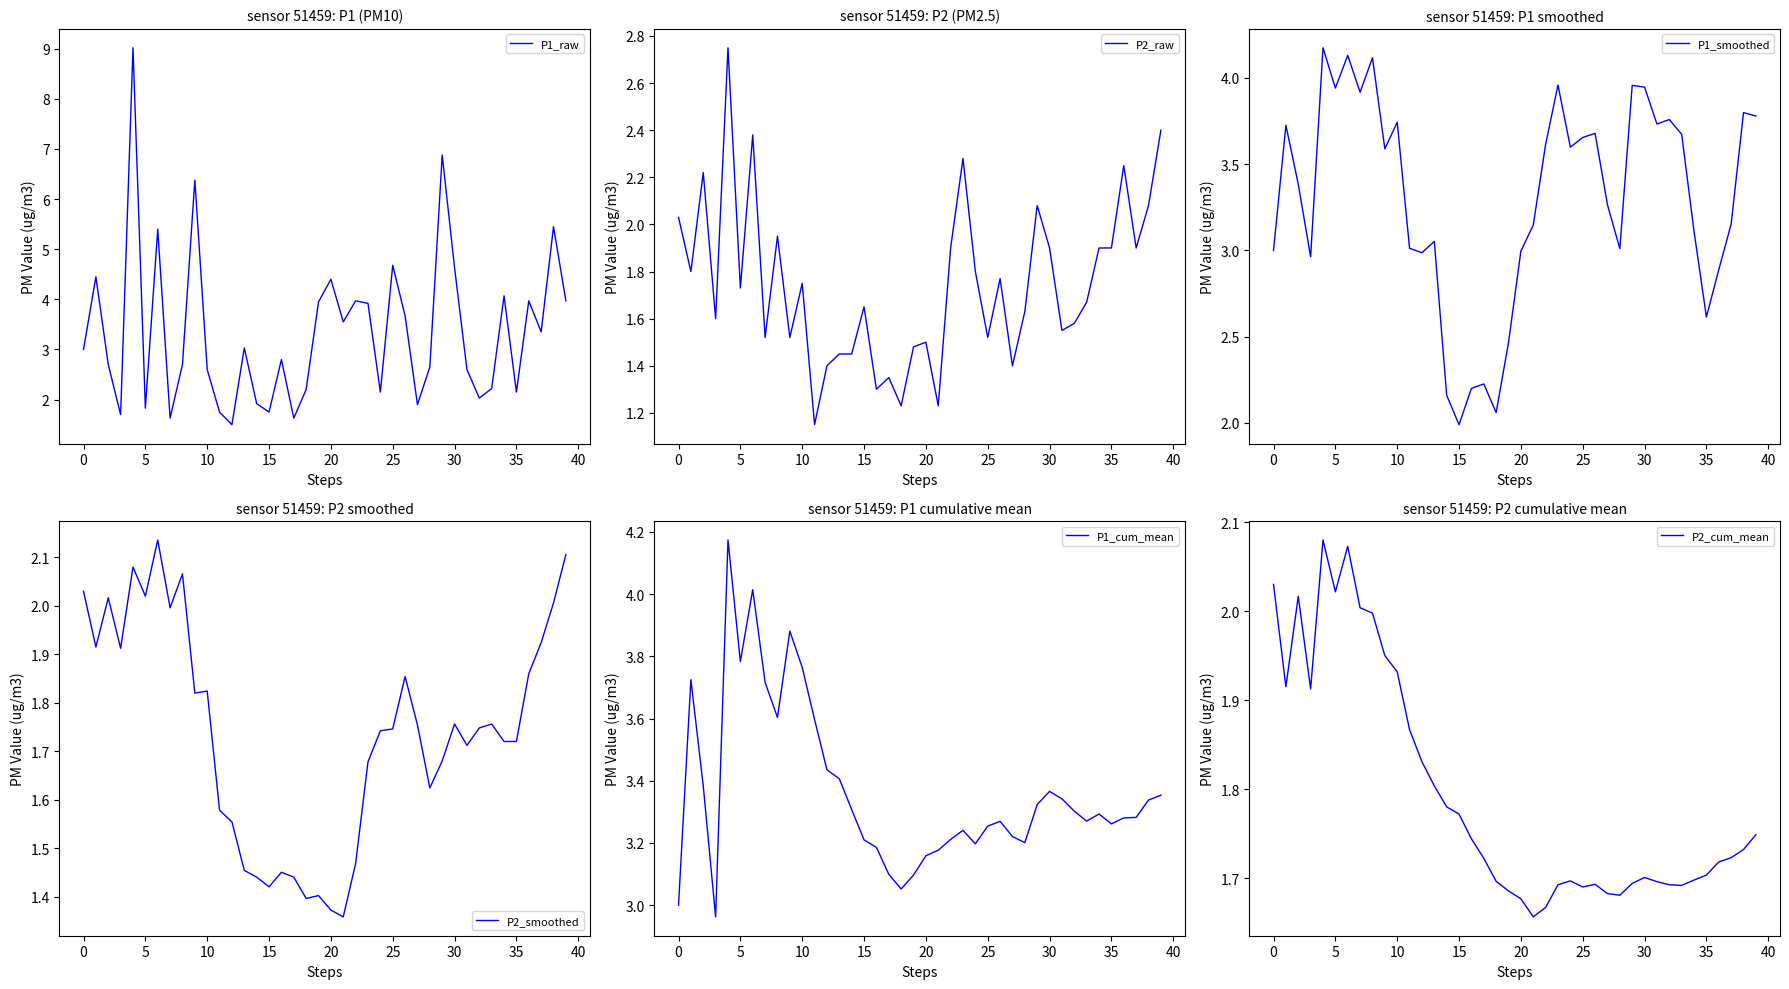

Rank the series at 21 from highest to lowest value.

P1_raw, P1_cum_mean, P1_smoothed, P2_cum_mean, P2_smoothed, P2_raw